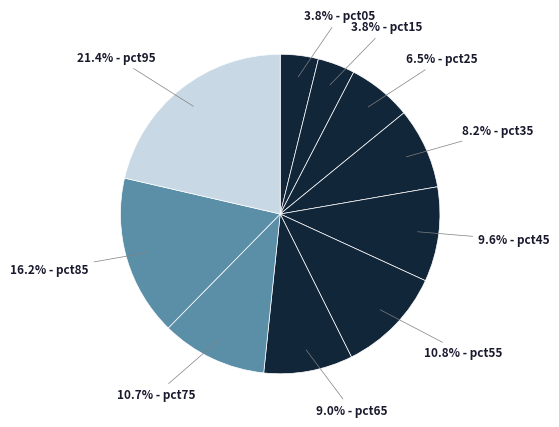

Rank the categories by value from lowest to highest.

pct15, pct05, pct25, pct35, pct65, pct45, pct75, pct55, pct85, pct95